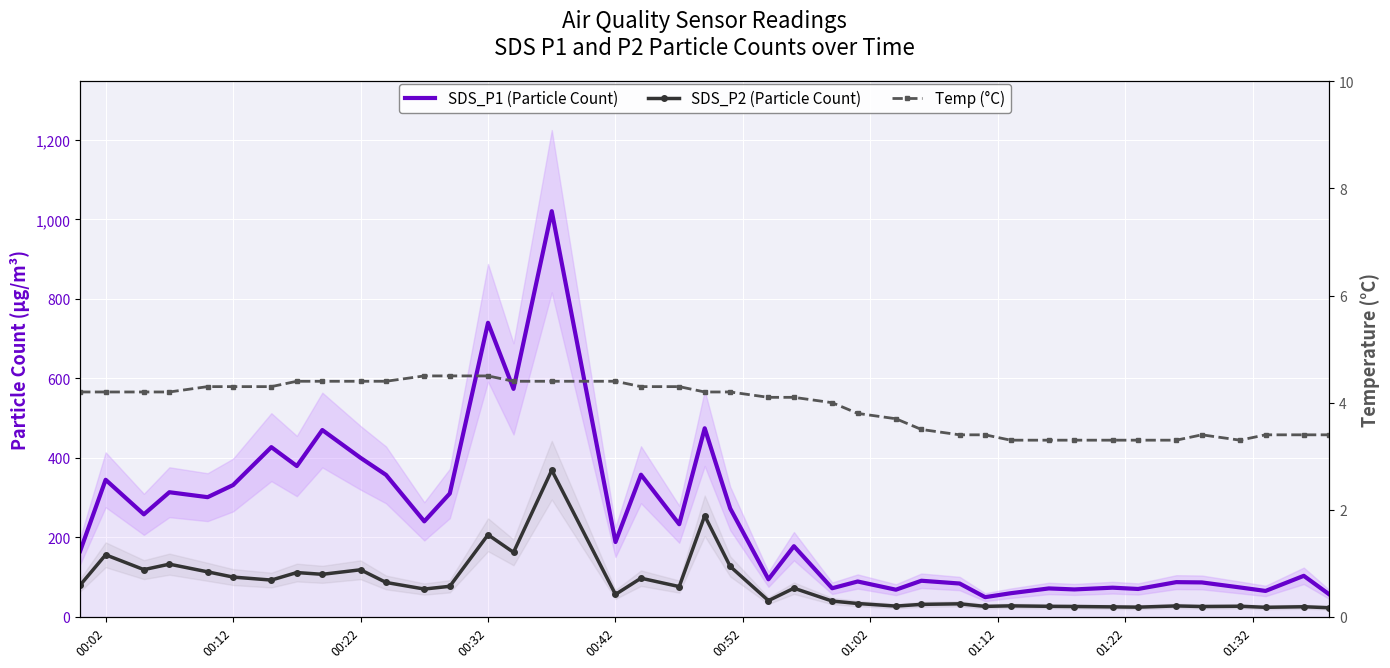

Rank the series by their average value, from highest to lowest.

SDS_P1 (Particle Count), SDS_P2 (Particle Count), Temp (°C)